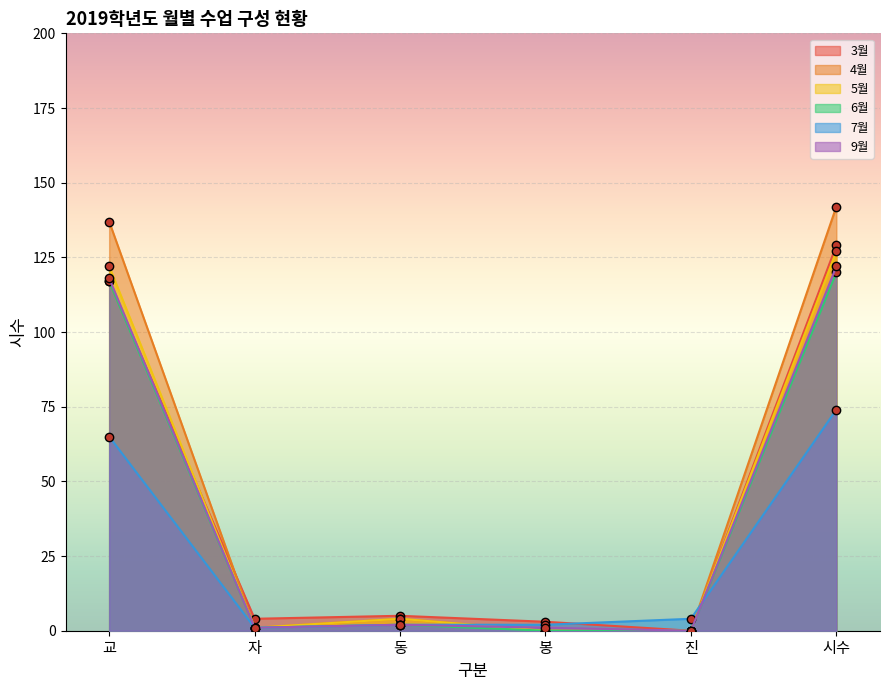

Does the chart display data point markers on the line(s)?

Yes